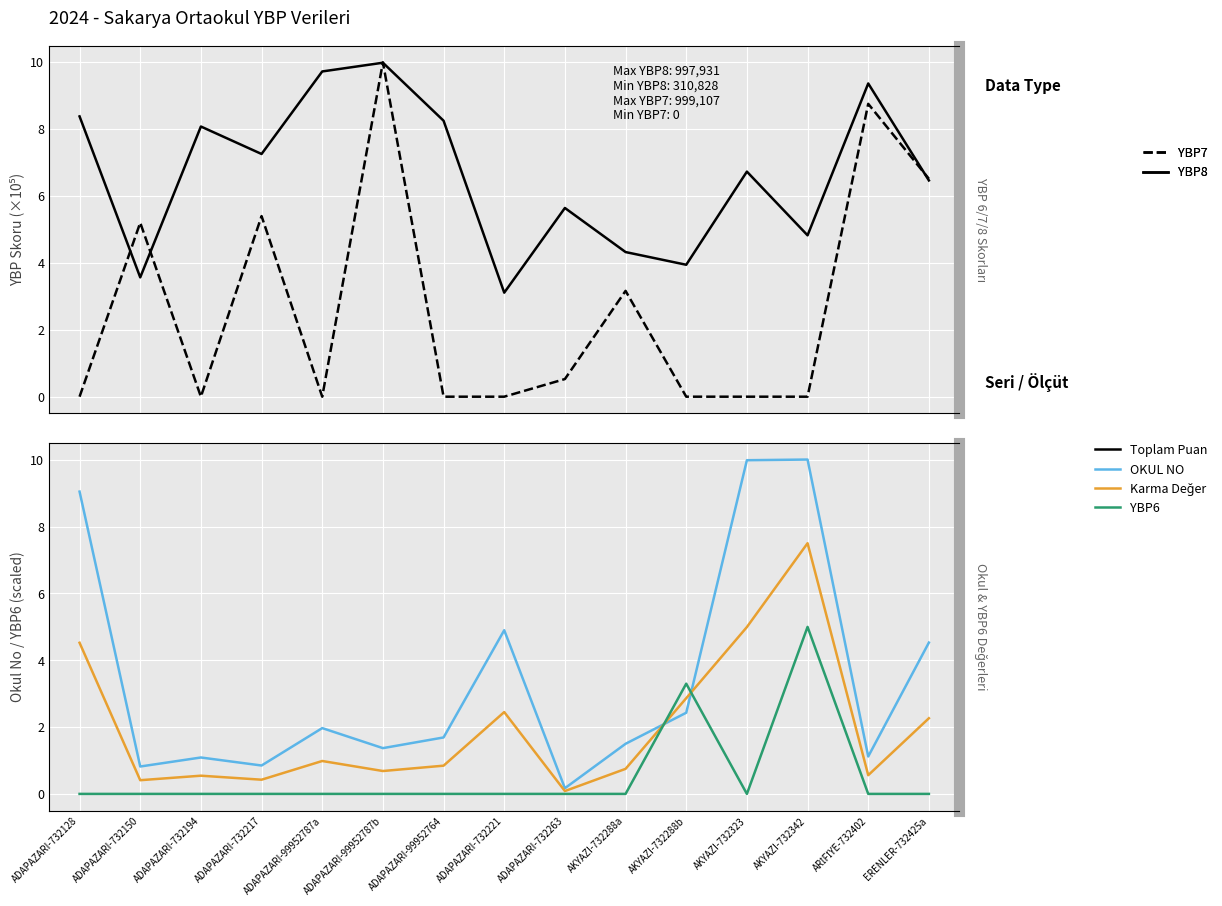

Is it true that YBP7 equals 0.0 at ADAPAZARI-99952787a?

True